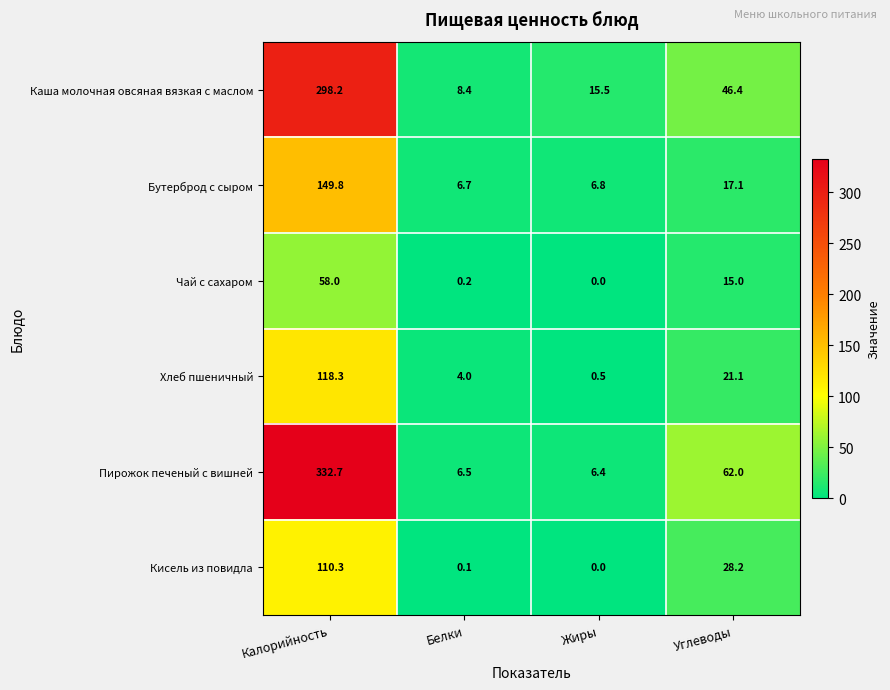

The Каша молочная овсяная вязкая с маслом series shows 5.6 at Жиры. True or false?

False